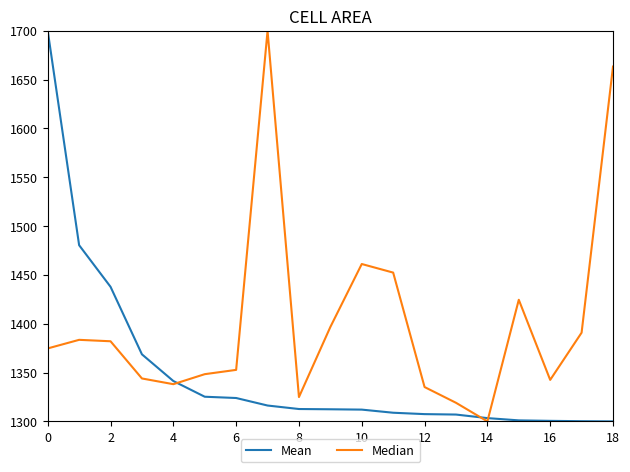

Which series has the largest total across all categories?

Median